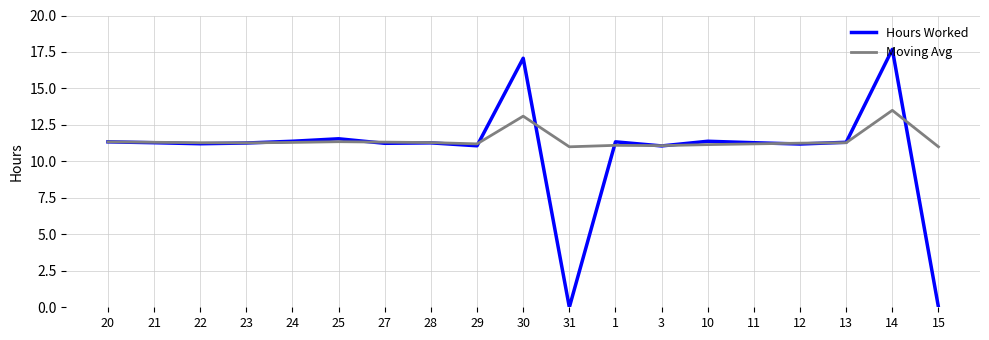

The value of Hours Worked at 3 is 11.1. True or false?

True